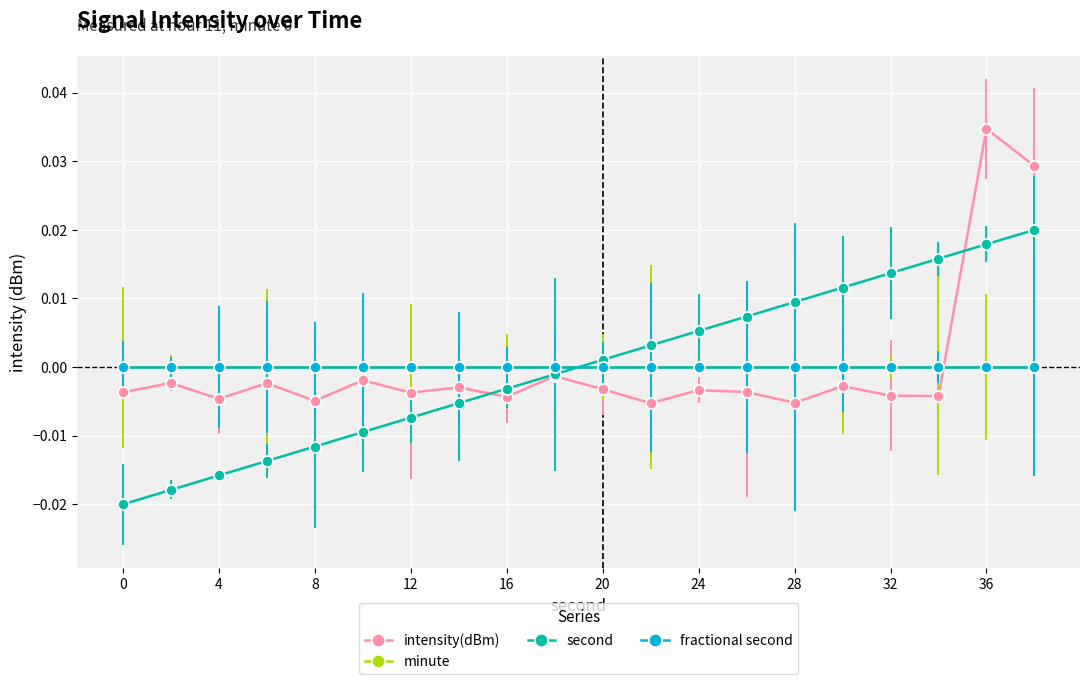

How many times do intensity(dBm) and second cross each other?

2